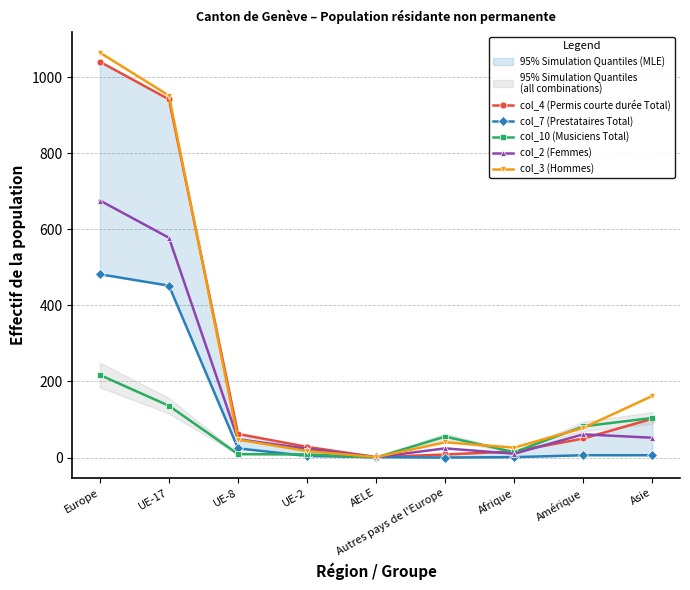

What position from the left is Europe?

1